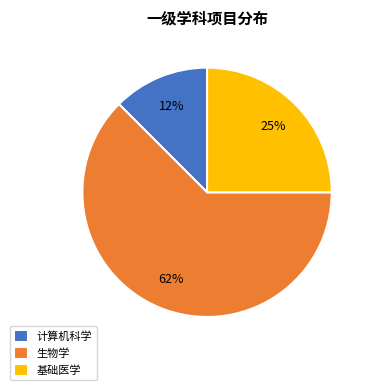

Is it true that 基础医学 is 15% of the pie?

False